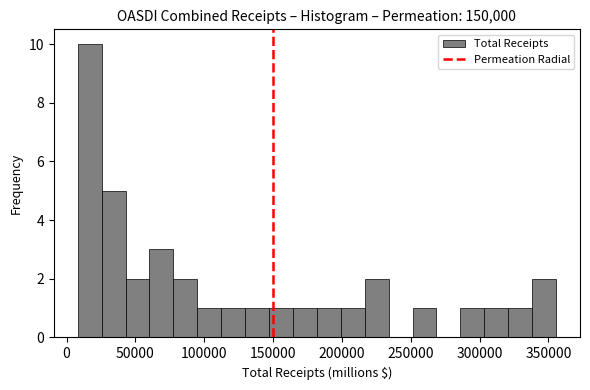

Around what value on the x-axis is the tallest bar? Give the approximate position of its centre, as read against the axis.

15000